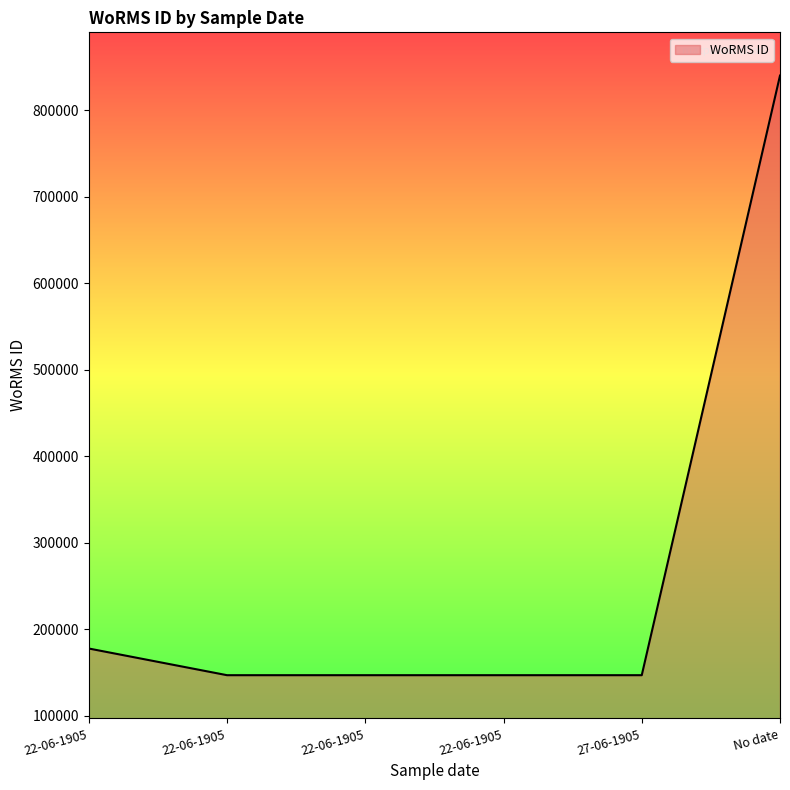

Reading right to left, transcribe all the data shown in this chart.

No date=839906	27-06-1905=146690	22-06-1905=146690	22-06-1905=146690	22-06-1905=146690	22-06-1905=177539